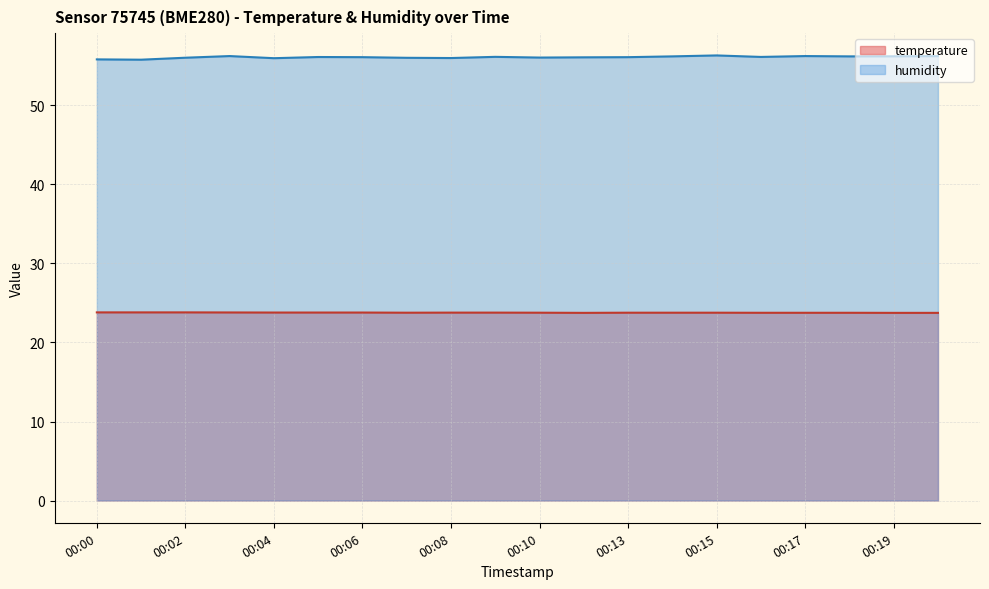

Is it true that humidity equals 56.1 at 00:09?

True